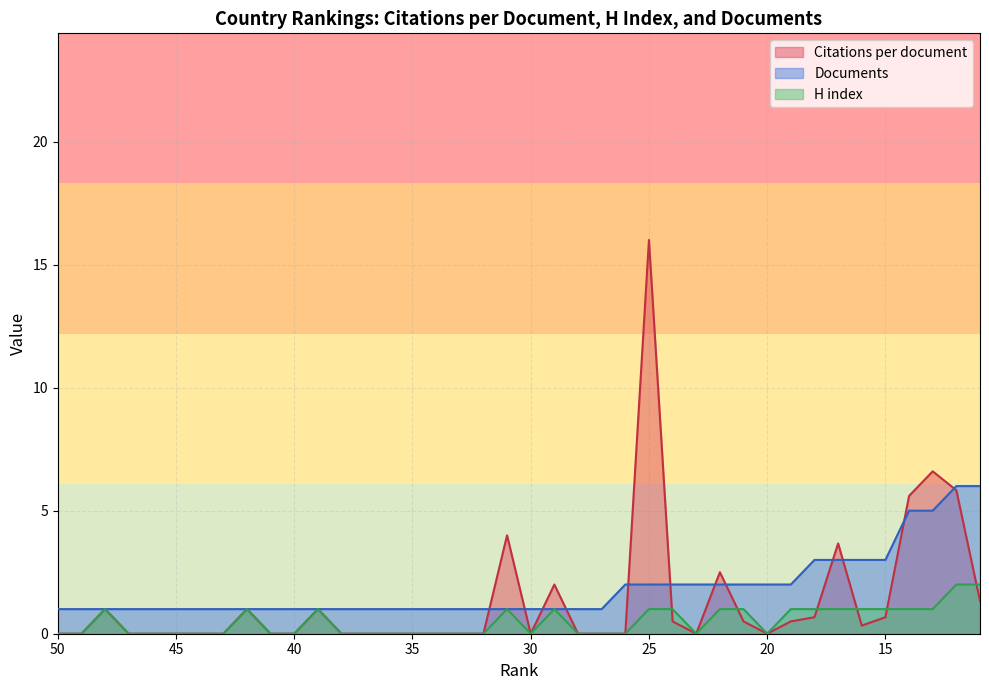

Reading left to right, extract all data points from this chart.

Citations per document: 50=0.0	49=0.0	48=1.0	47=0.0	46=0.0	45=0.0	44=0.0	43=0.0	42=1.0	41=0.0	40=0.0	39=1.0	38=0.0	37=0.0	36=0.0	35=0.0	34=0.0	33=0.0	32=0.0	31=4.0	30=0.0	29=2.0	28=0.0	27=0.0	26=0.0	25=16.0	24=0.5	23=0.0	22=2.5	21=0.5	20=0.0	19=0.5	18=0.7	17=3.7	16=0.3	15=0.7	14=5.6	13=6.6	12=5.8	11=1.3
H index: 50=0.0	49=0.0	48=1.0	47=0.0	46=0.0	45=0.0	44=0.0	43=0.0	42=1.0	41=0.0	40=0.0	39=1.0	38=0.0	37=0.0	36=0.0	35=0.0	34=0.0	33=0.0	32=0.0	31=1.0	30=0.0	29=1.0	28=0.0	27=0.0	26=0.0	25=1.0	24=1.0	23=0.0	22=1.0	21=1.0	20=0.0	19=1.0	18=1.0	17=1.0	16=1.0	15=1.0	14=1.0	13=1.0	12=2.0	11=2.0
Documents: 50=1.0	49=1.0	48=1.0	47=1.0	46=1.0	45=1.0	44=1.0	43=1.0	42=1.0	41=1.0	40=1.0	39=1.0	38=1.0	37=1.0	36=1.0	35=1.0	34=1.0	33=1.0	32=1.0	31=1.0	30=1.0	29=1.0	28=1.0	27=1.0	26=2.0	25=2.0	24=2.0	23=2.0	22=2.0	21=2.0	20=2.0	19=2.0	18=3.0	17=3.0	16=3.0	15=3.0	14=5.0	13=5.0	12=6.0	11=6.0